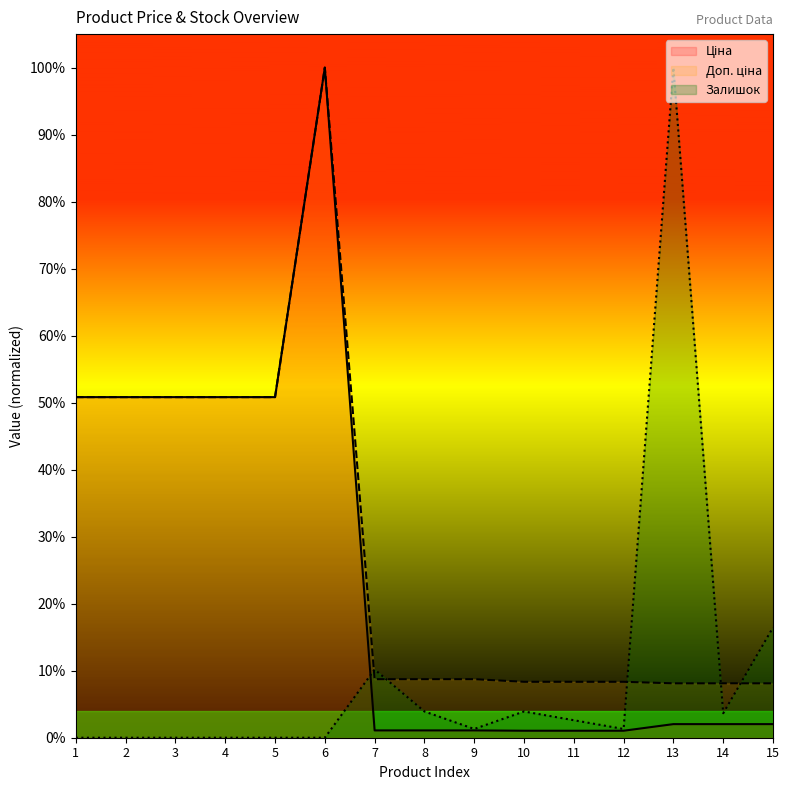

At which label is Залишок closest to 0?

1